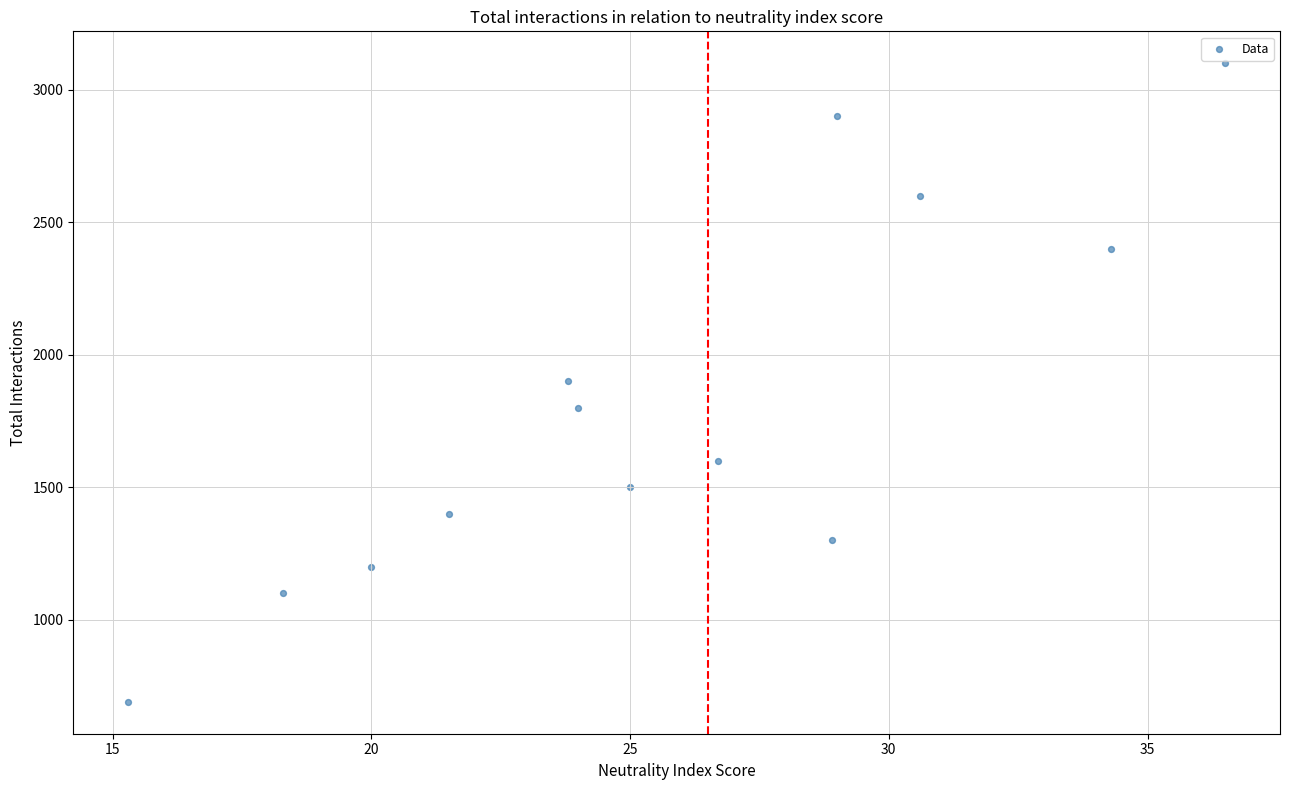

How many data points are displayed?

13